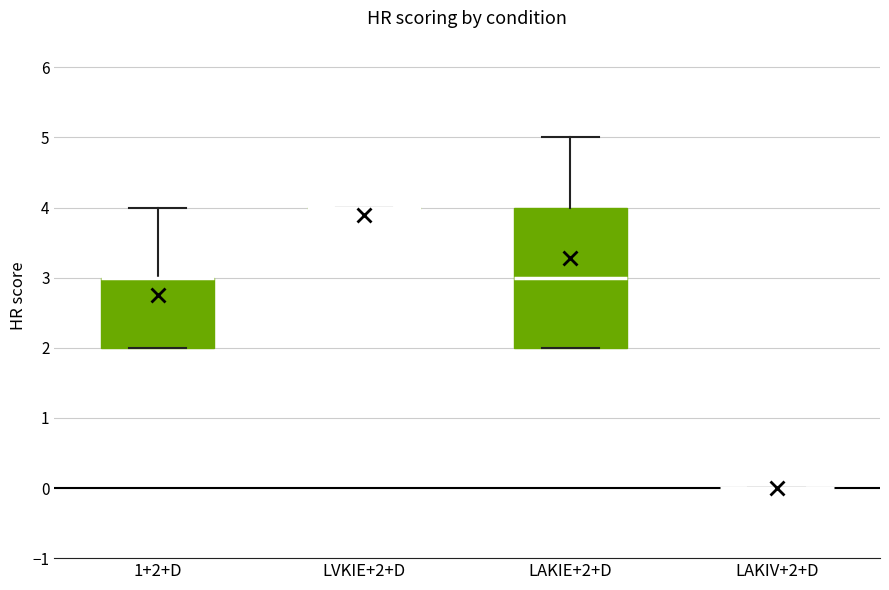

Where does the upper whisker of the box for 1+2+D end on the y-axis? The values are not printed on the chart, so give them approximately, as read against the axis.

4